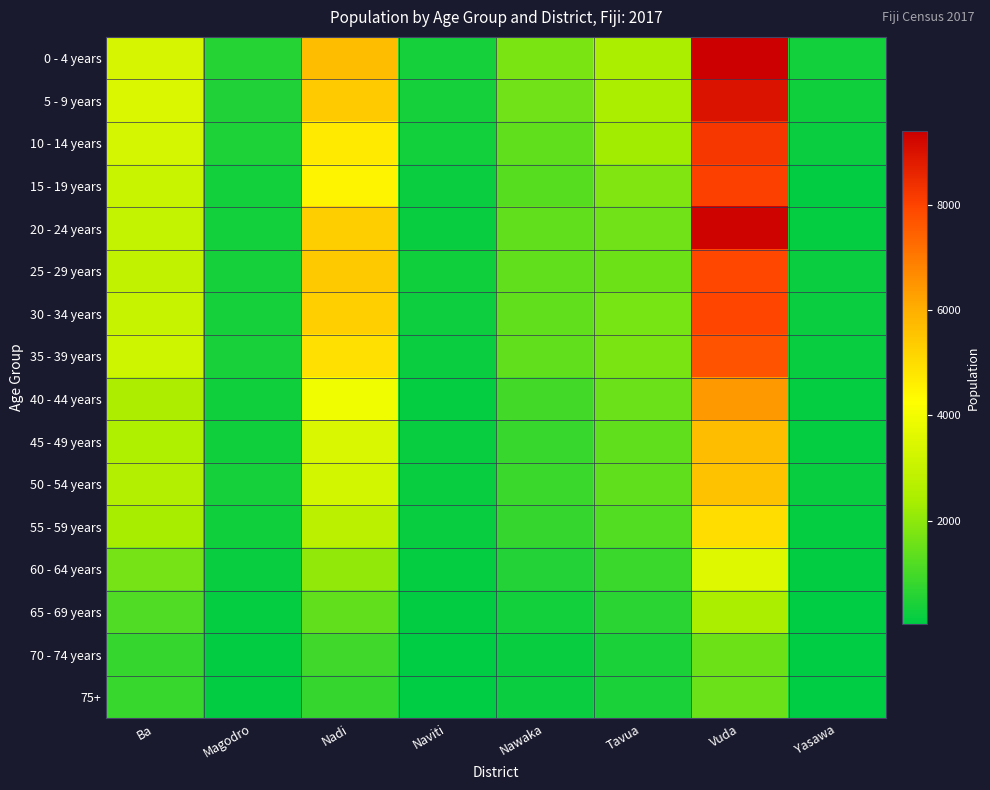

List the series in order of their peak value, highest first.

0 - 4 years, 20 - 24 years, 5 - 9 years, 10 - 14 years, 15 - 19 years, 30 - 34 years, 25 - 29 years, 35 - 39 years, 40 - 44 years, 45 - 49 years, 50 - 54 years, 55 - 59 years, 60 - 64 years, 65 - 69 years, 70 - 74 years, 75+